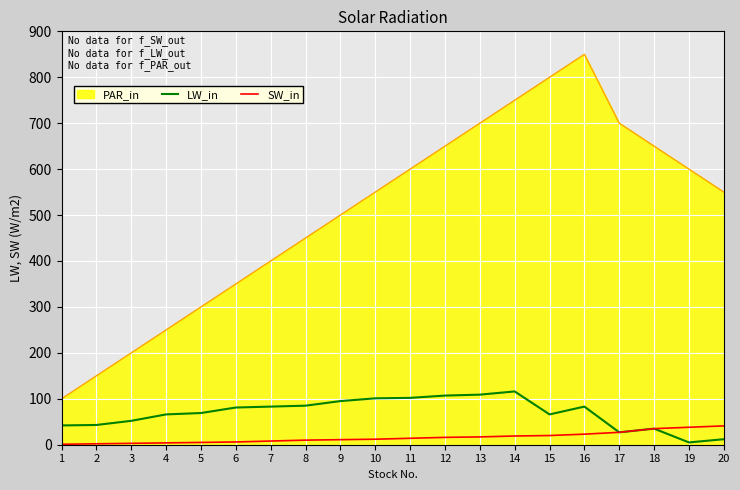

What is the maximum value shown in the chart?

850